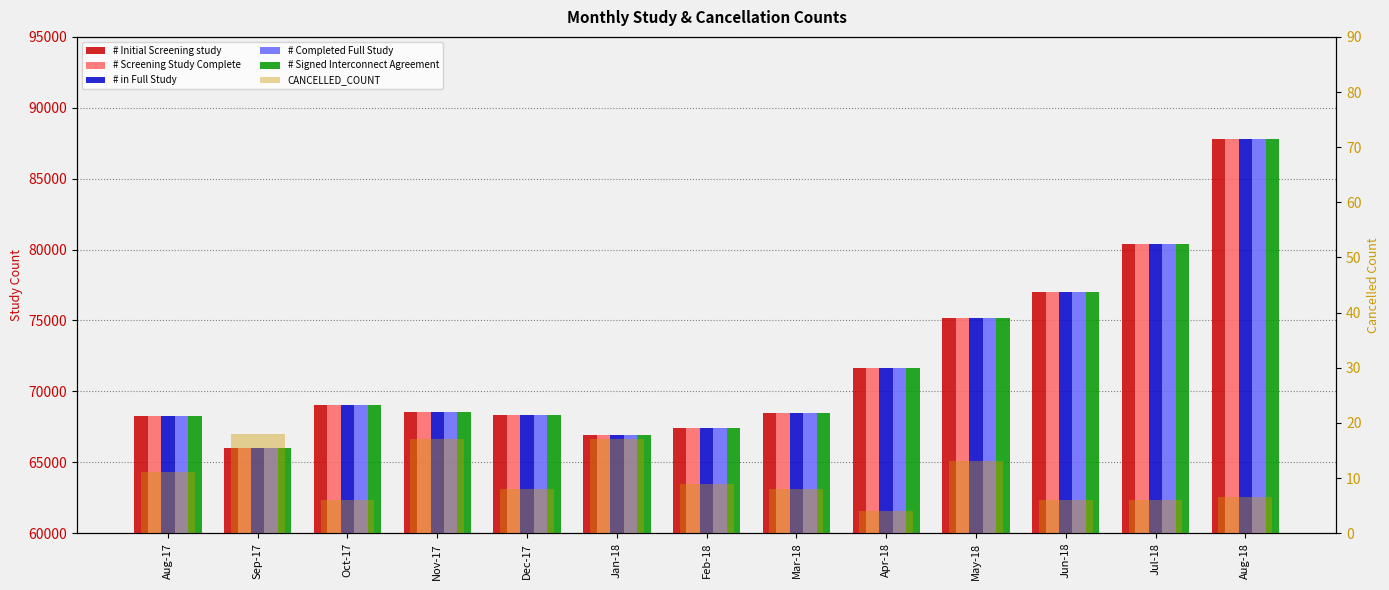

At which category does the chart reach its minimum across all series?

Apr-18